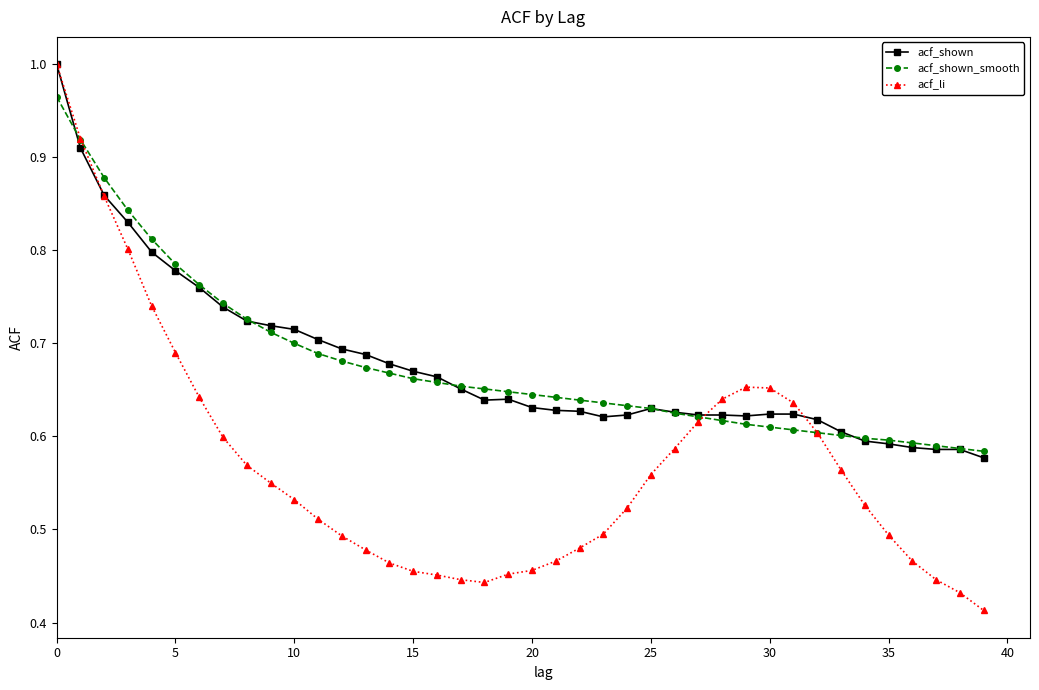

What is the sum of all acf_shown_smooth values?

27.1